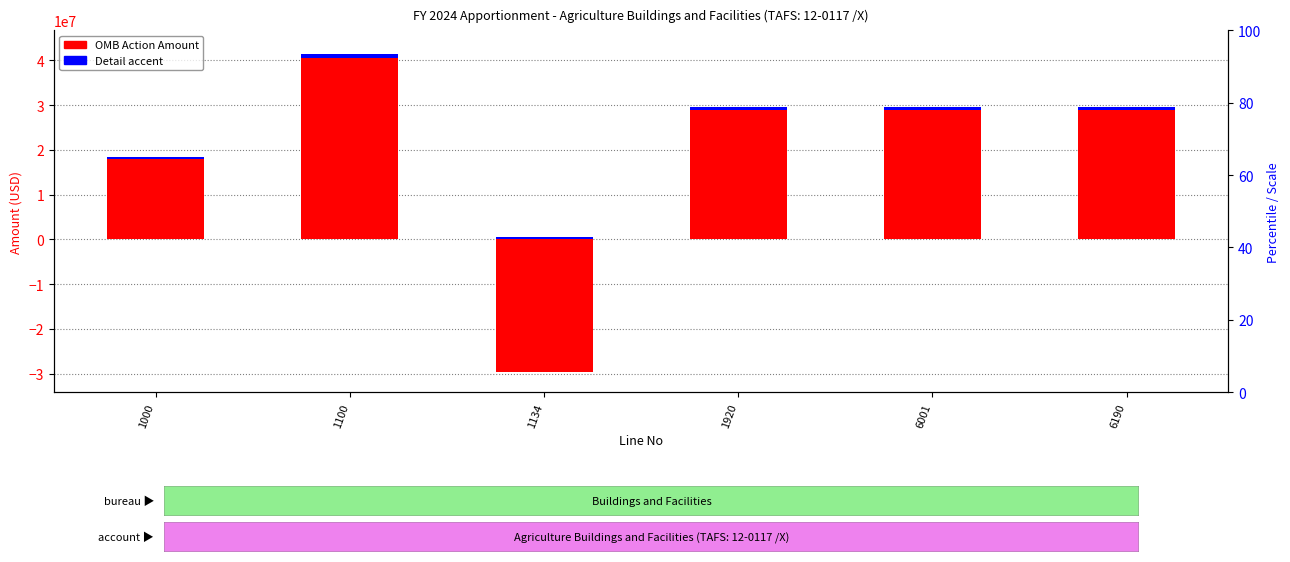

What are all the series names shown in the legend?

OMB Action Amount, Detail accent